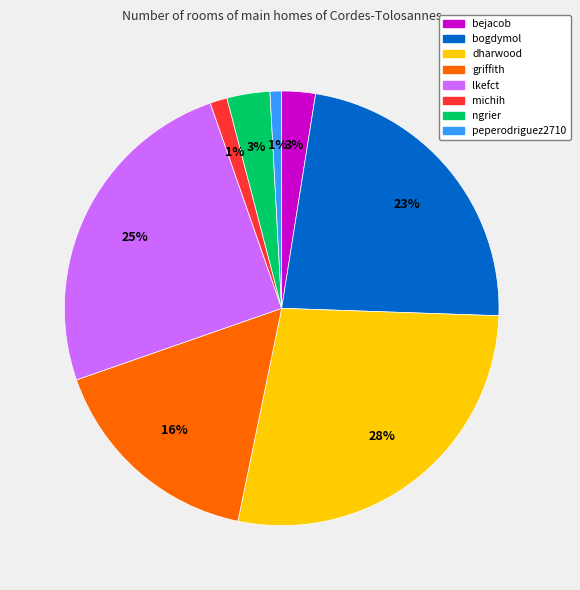

Count the number of slices in the pie.

8